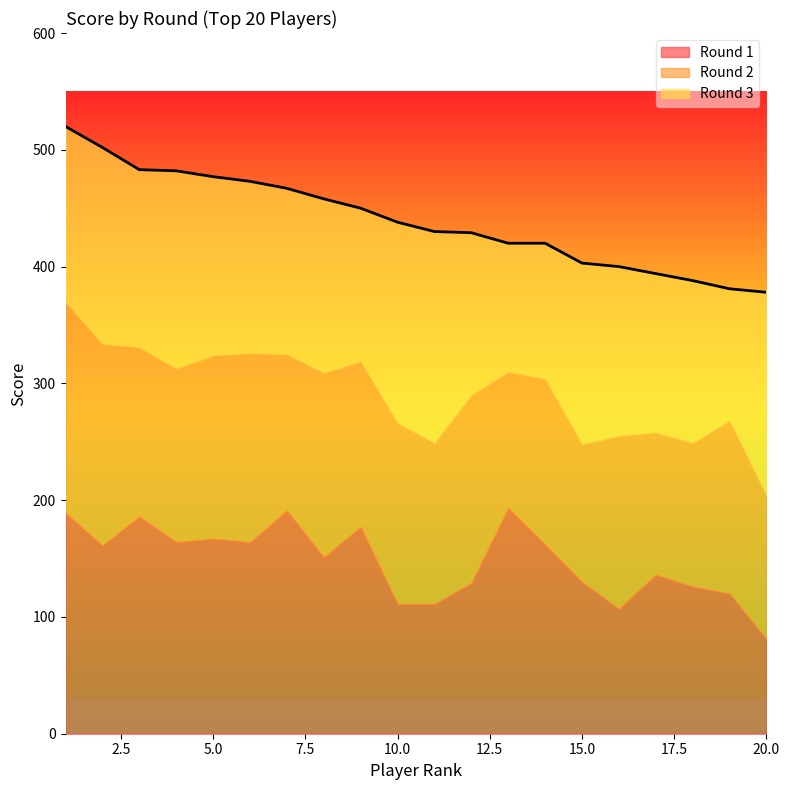

True or false: Round 3 and Round 1 cross at least once.

True